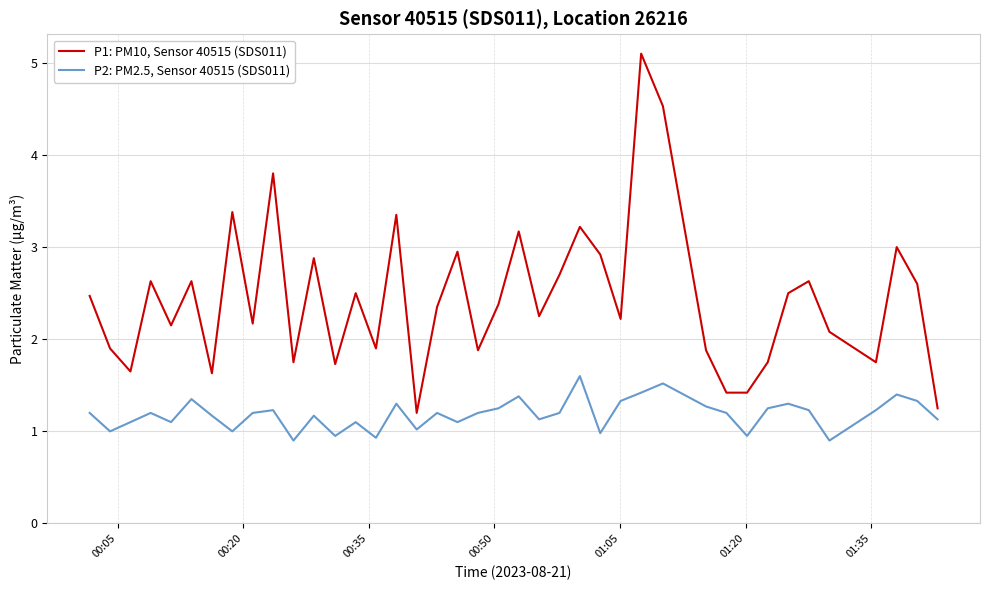

True or false: P1: PM10, Sensor 40515 (SDS011) and P2: PM2.5, Sensor 40515 (SDS011) cross at least once.

False